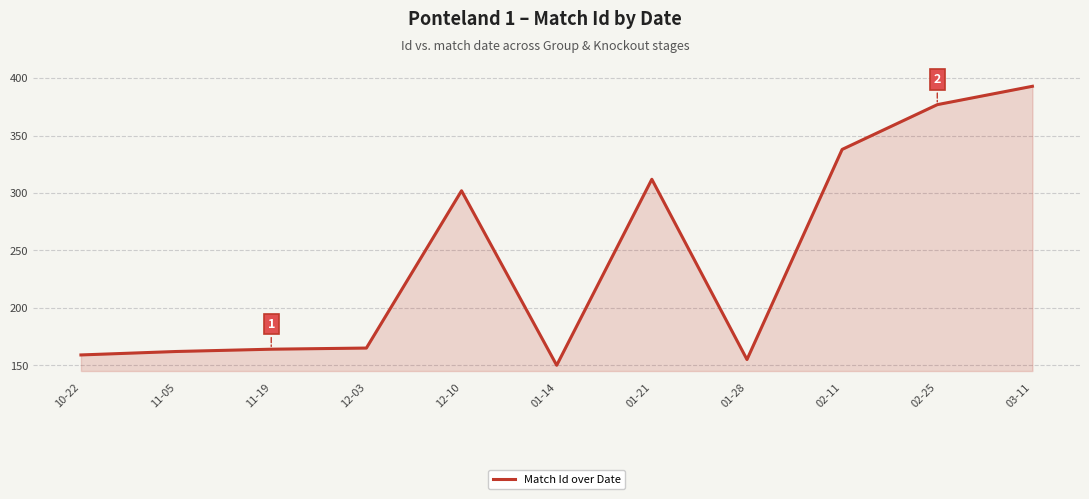

Does the chart have visible grid lines?

Yes